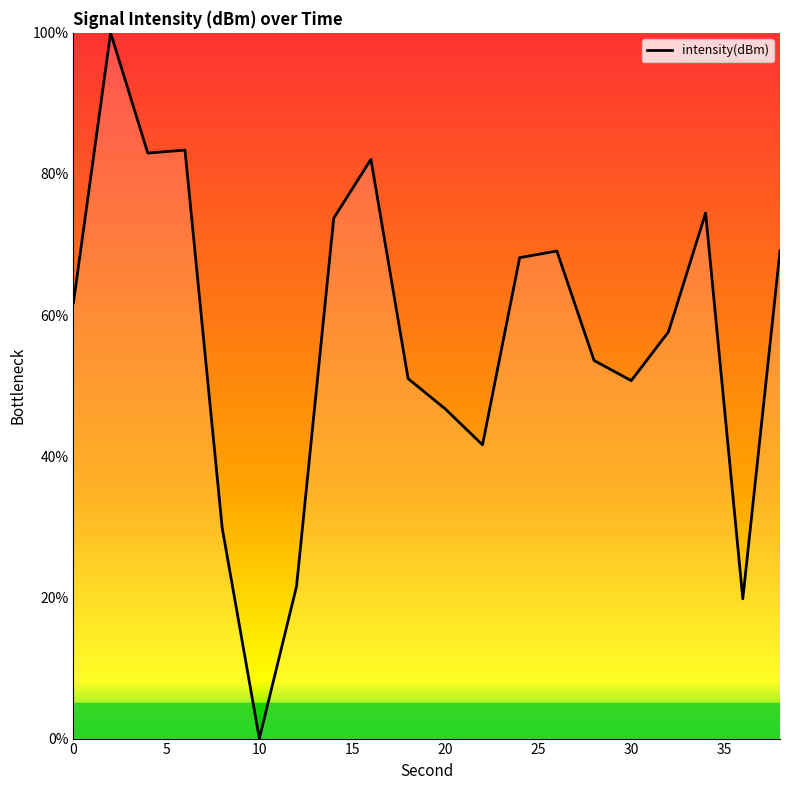

What is the greatest value displayed?

100.0